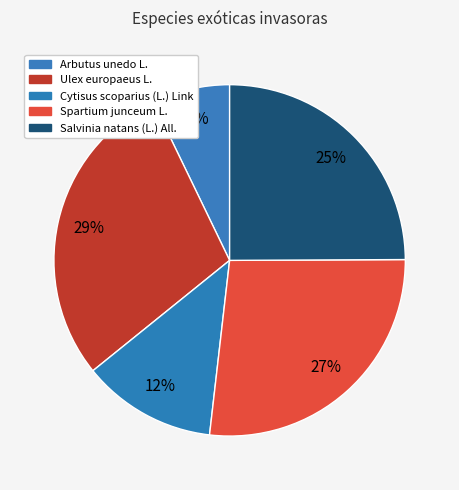

What is the ratio of the value at Ulex europaeus L. to the value at Salvinia natans (L.) All.?

1.1